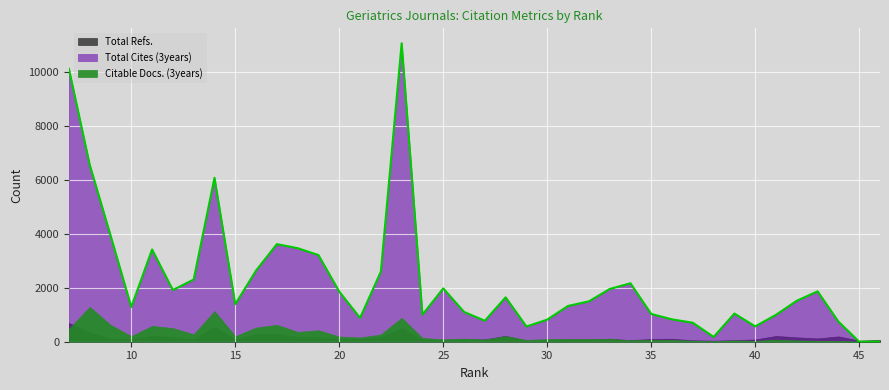

In Total Refs., how many points are higher than both neighbors (excluding endpoints)?

11